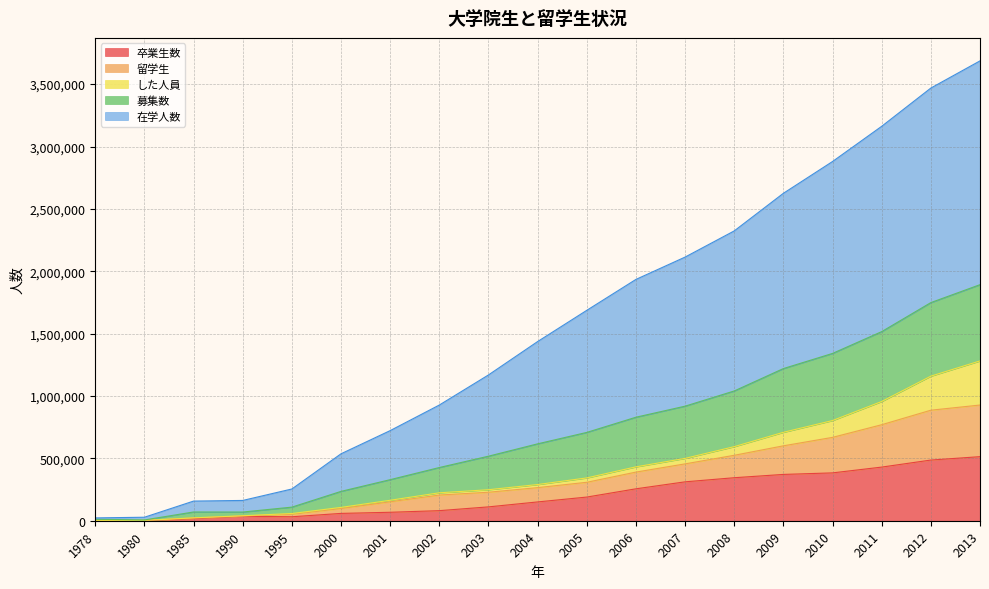

At how many categories does at least one series exceed 1186683?

10